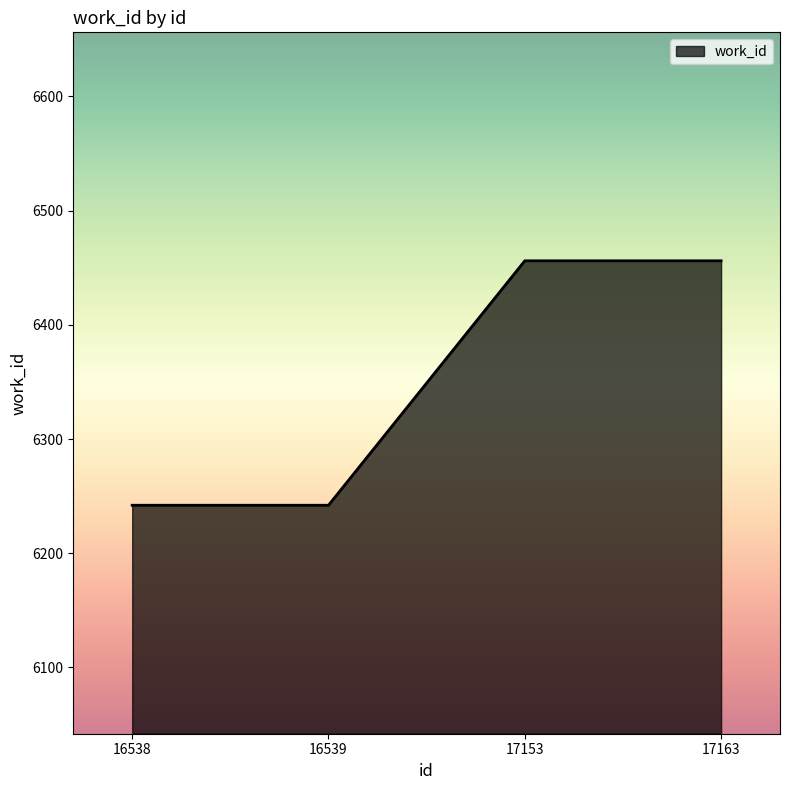

What is the greatest value displayed?

6456